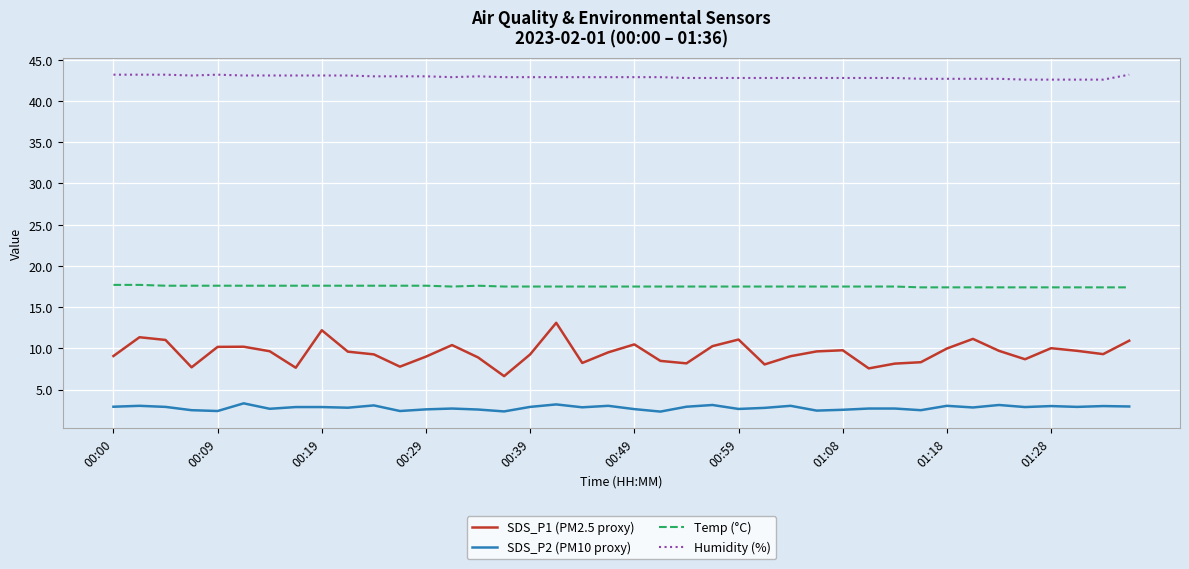

Rank the series by their maximum value, from highest to lowest.

Humidity (%), Temp (°C), SDS_P1 (PM2.5 proxy), SDS_P2 (PM10 proxy)